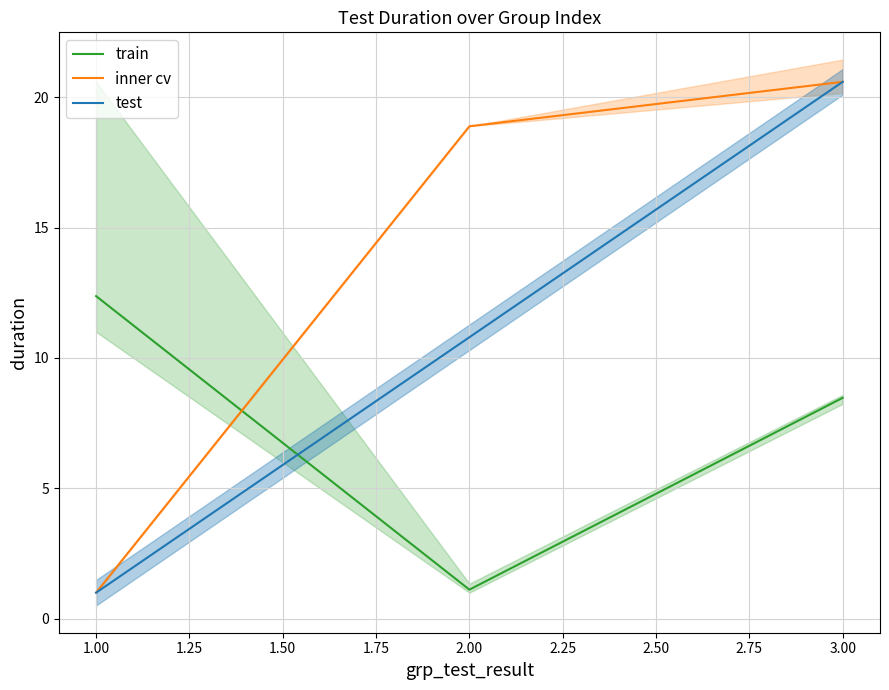

Is it true that inner cv equals 1.7 at 1.00?

False